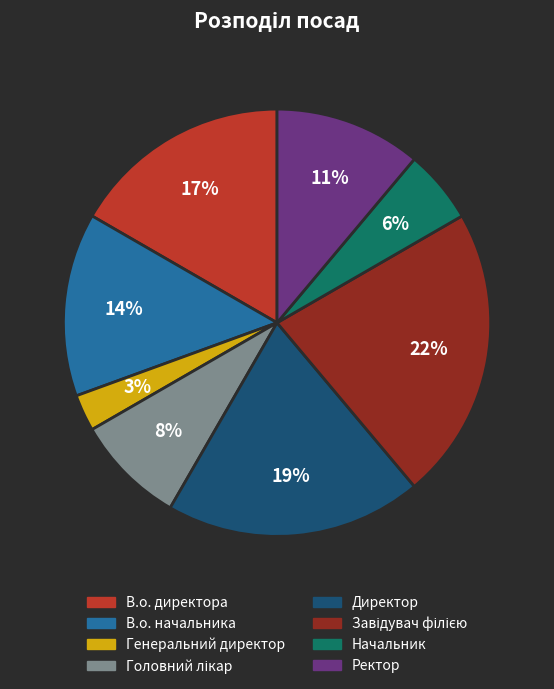

The Директор slice represents 11% of the pie. True or false?

False